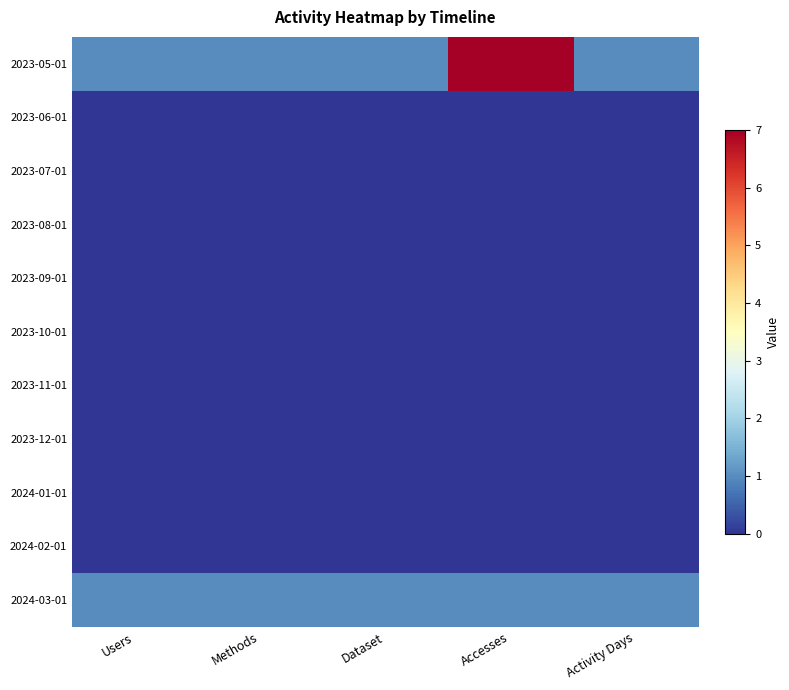

Which label corresponds to the smallest value in the chart?

Users